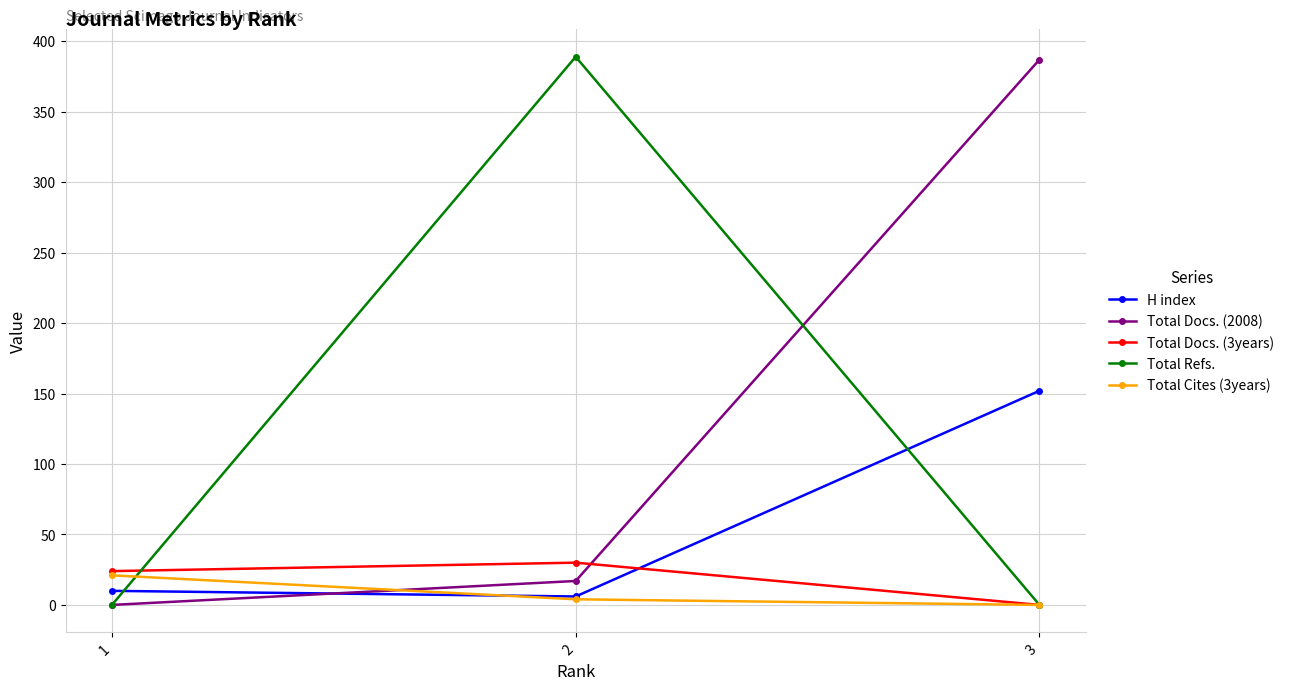

At how many categories does at least one series exceed 27?

2